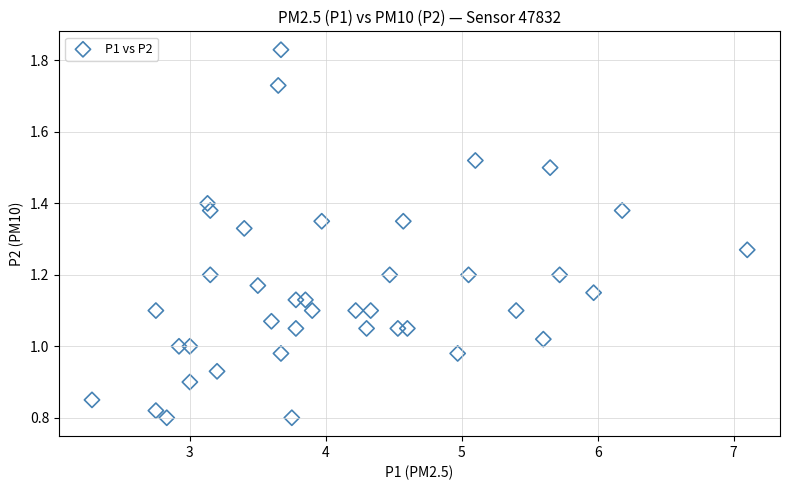

What is the range of X values (max minus min)?

4.8